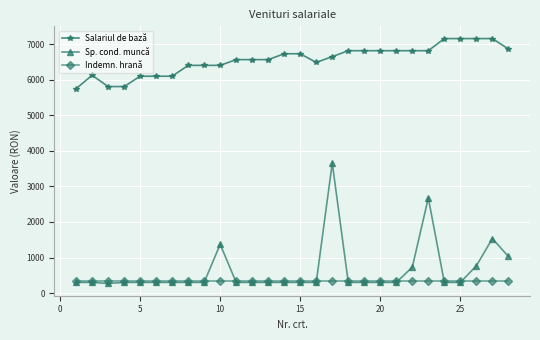

True or false: Sp. cond. muncă has more than 1 interior local peaks.

True